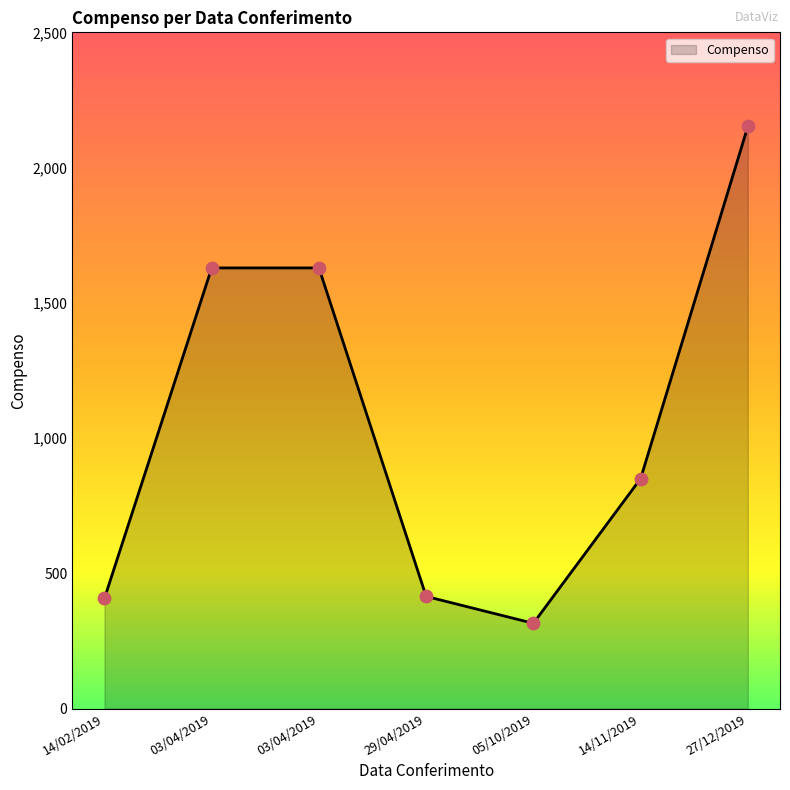

Does the chart have visible grid lines?

No